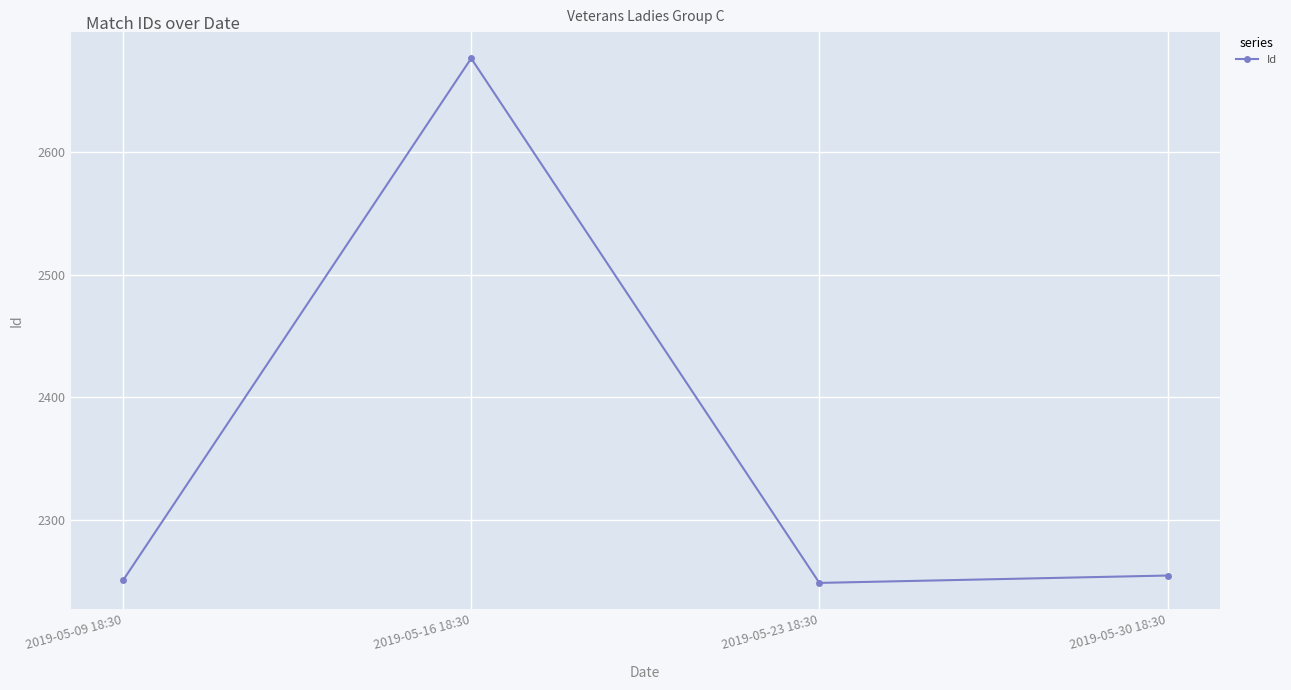

What is the approximate value at 2019-05-16 18:30?

2676